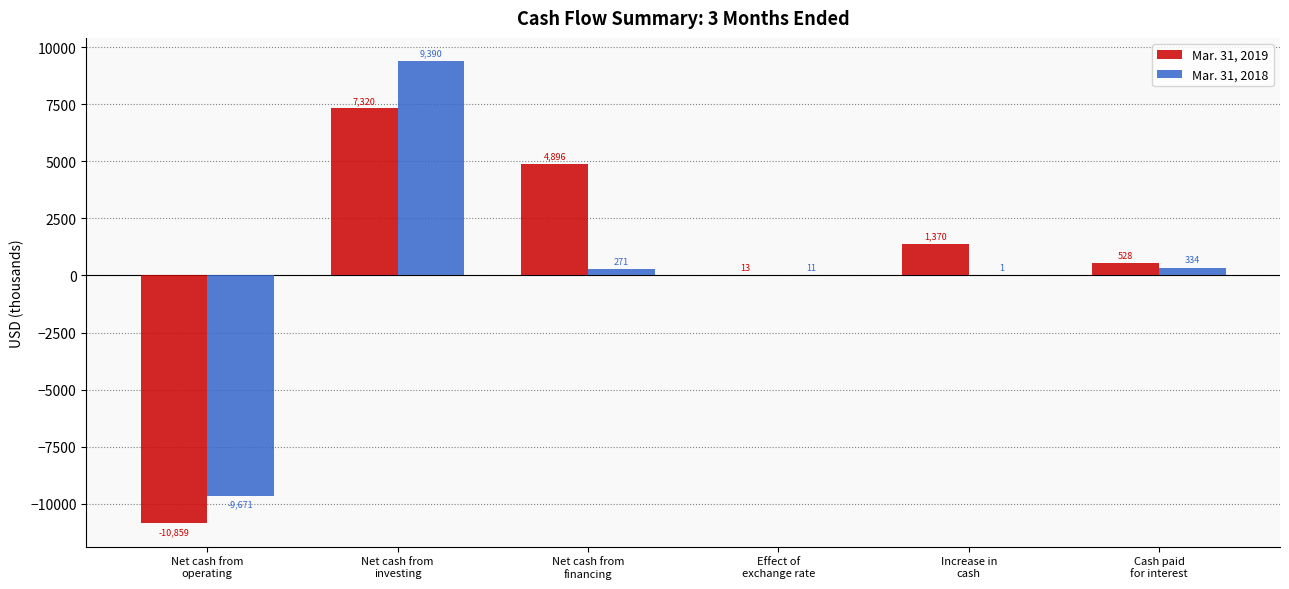

Are the bars horizontal?

No